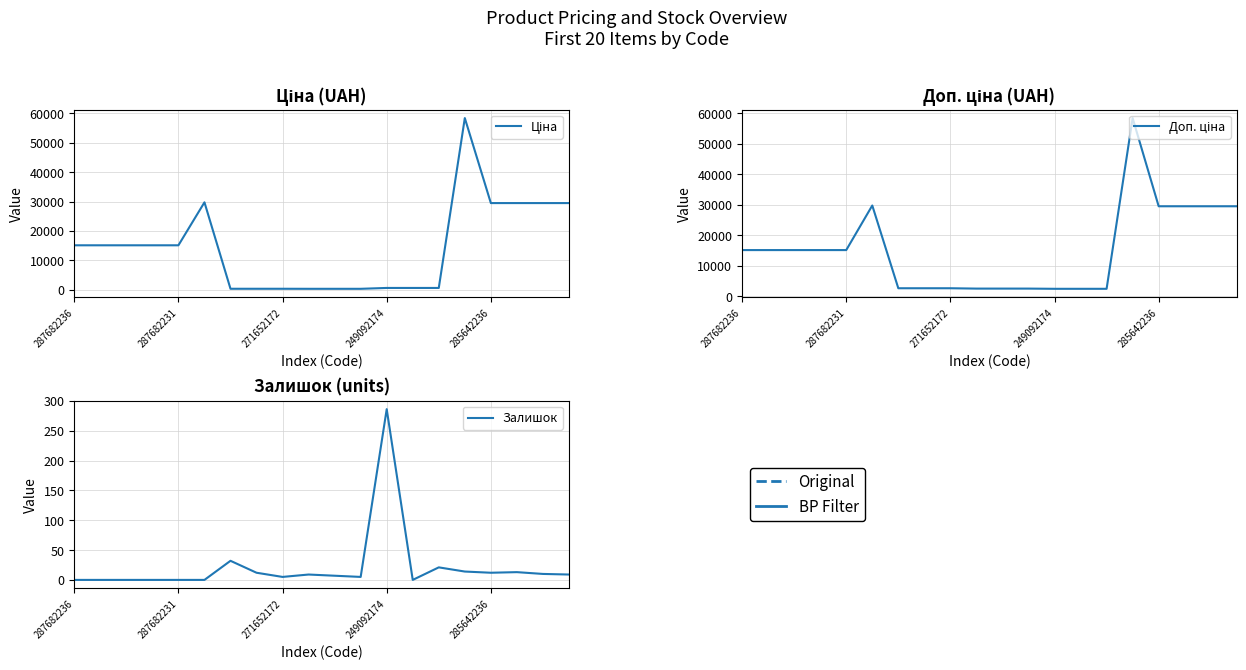

What is the difference between the maximum and minimum values in the Доп. ціна series?

56011.7